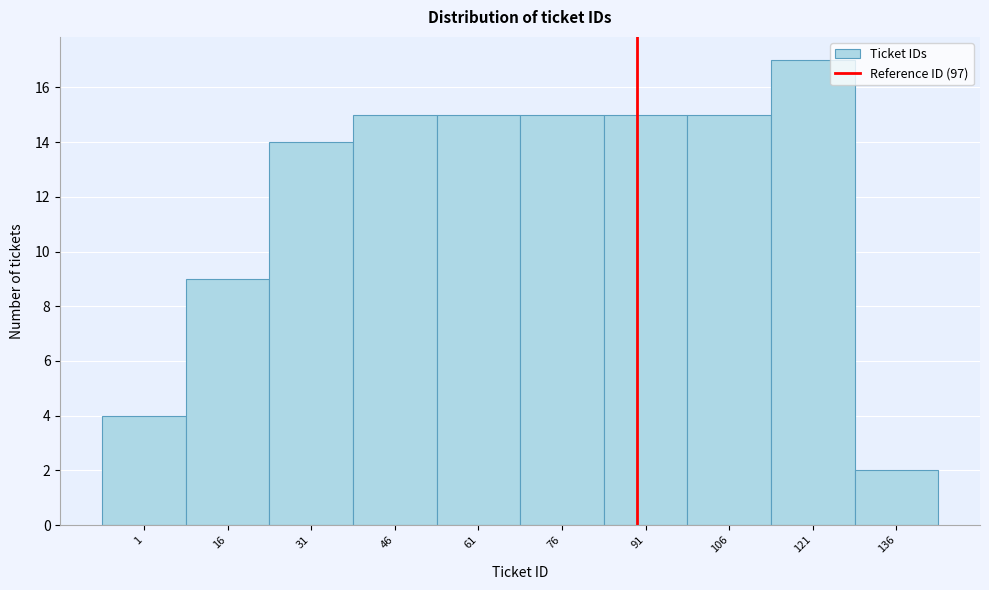

Reading left to right, transcribe all the data shown in this chart.

4	9	14	15	15	15	15	15	17	2